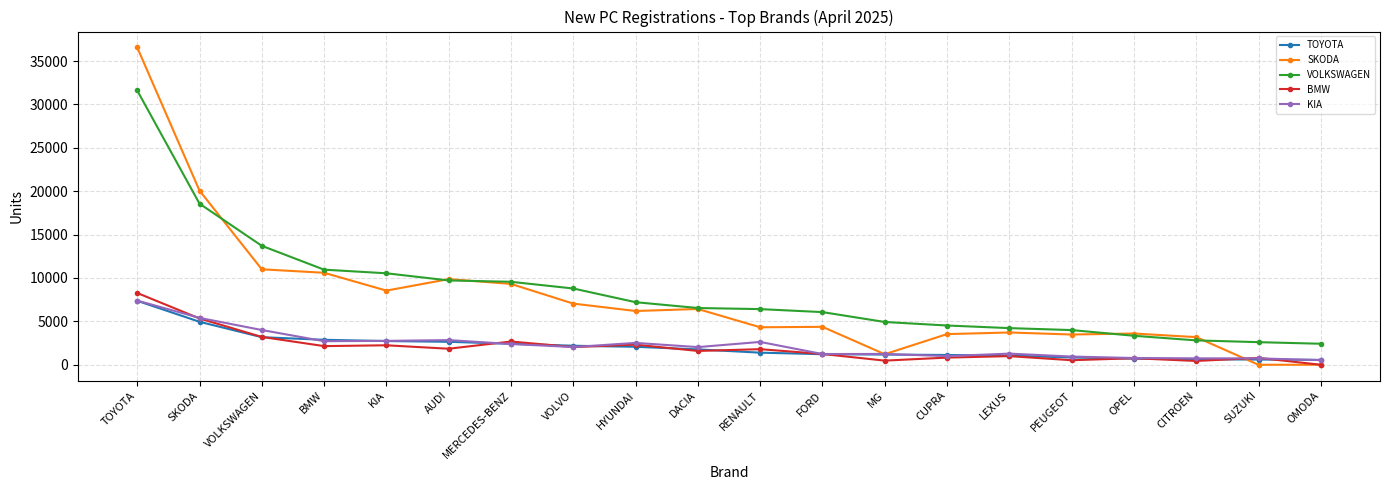

Is the value of KIA at TOYOTA greater than the value of VOLKSWAGEN at DACIA?

Yes